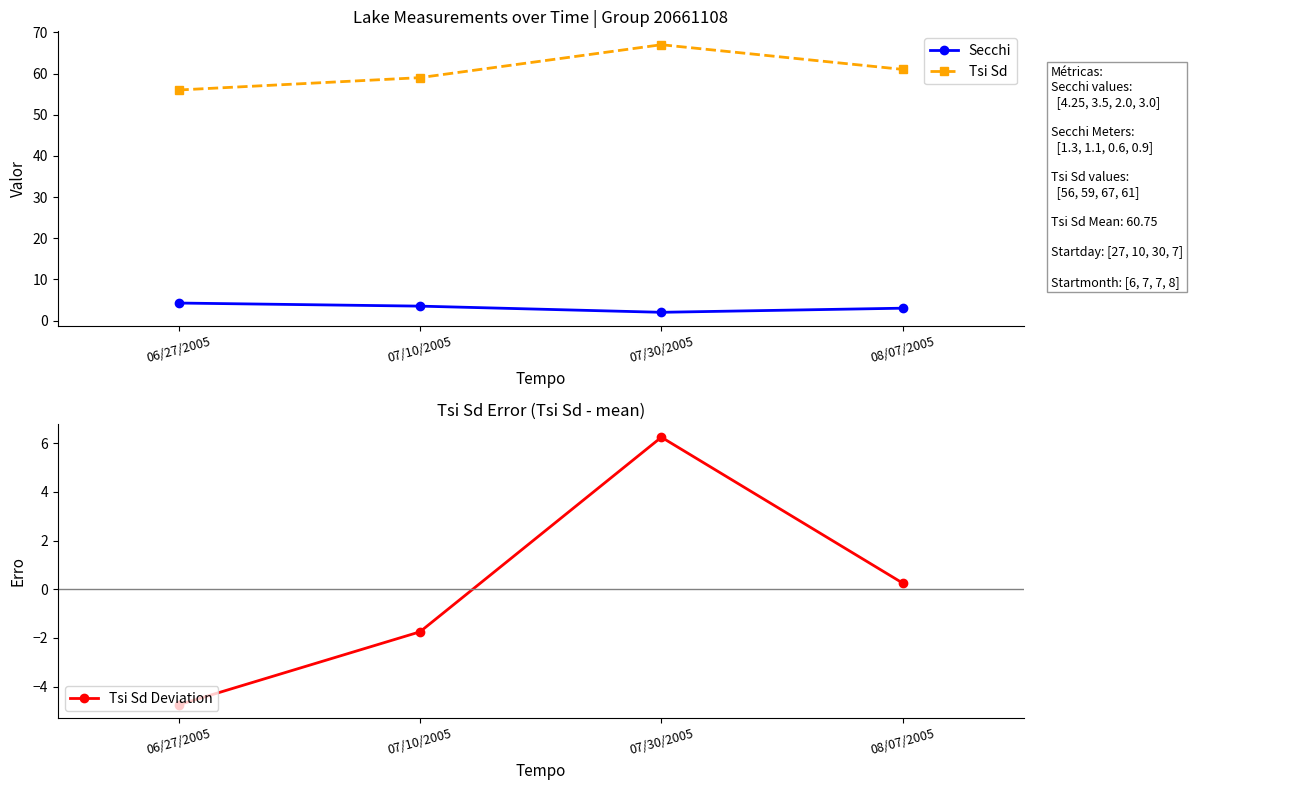

At which label does Tsi Sd Deviation first exceed 0?

07/30/2005